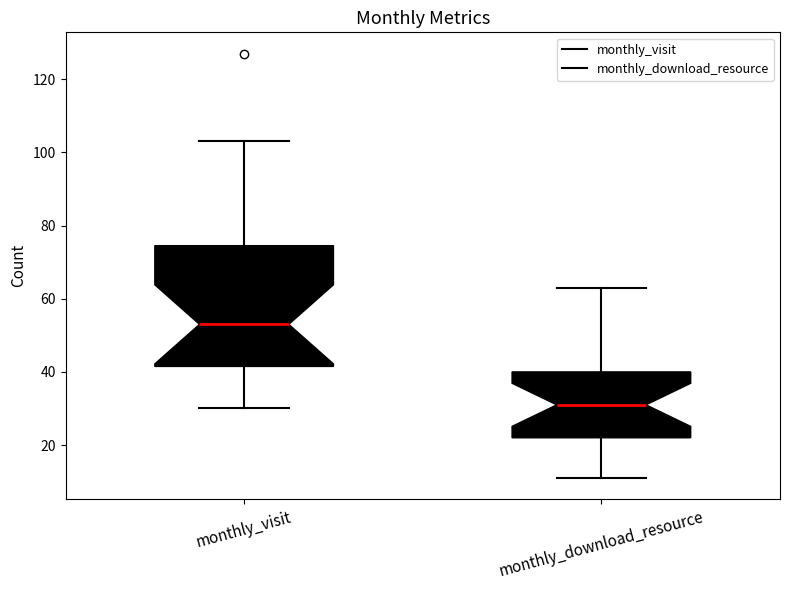

Where does the lower whisker of the box for monthly_download_resource end on the y-axis? The values are not printed on the chart, so give them approximately, as read against the axis.

12